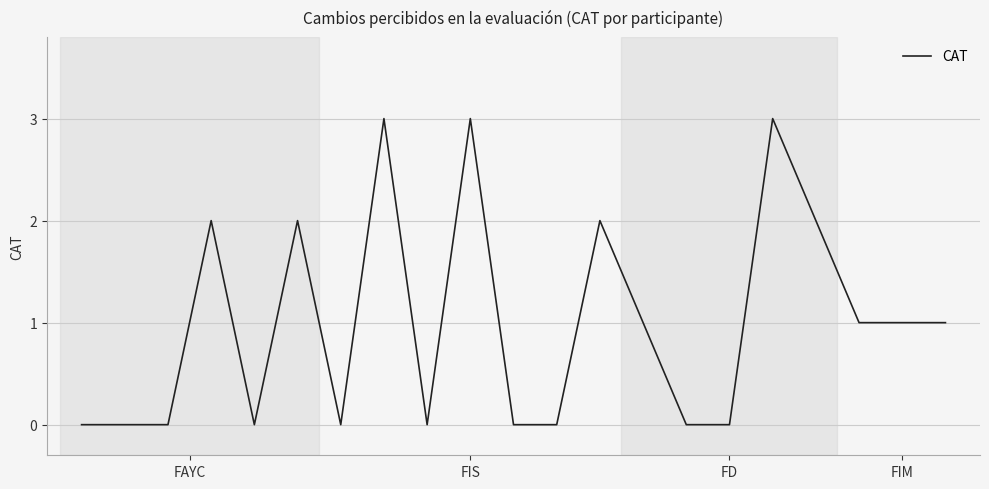

What is the difference between the maximum and minimum values?

3